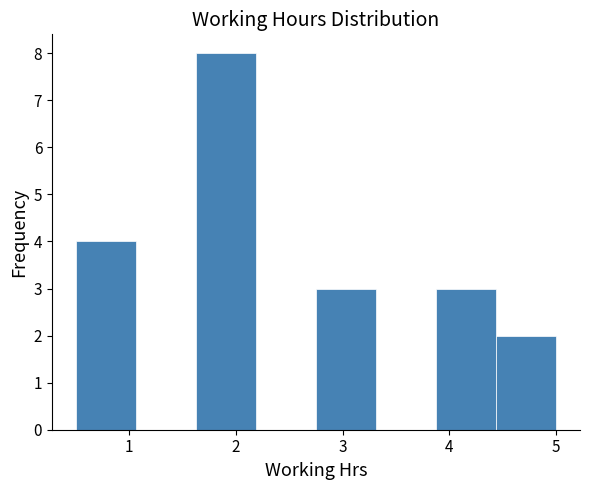

What is the height of the bar covering 1.6 to 2.2 on the x-axis? Neither the bar edges nor the heights are printed on the chart, so give them approximately, as read against the axes.

8